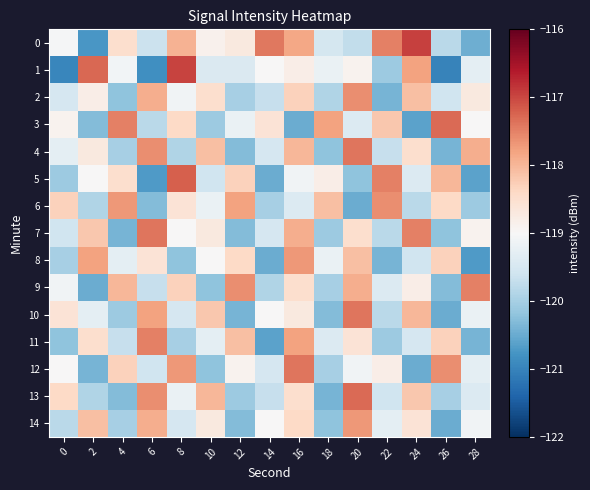

Count the number of data series in this chart.

15